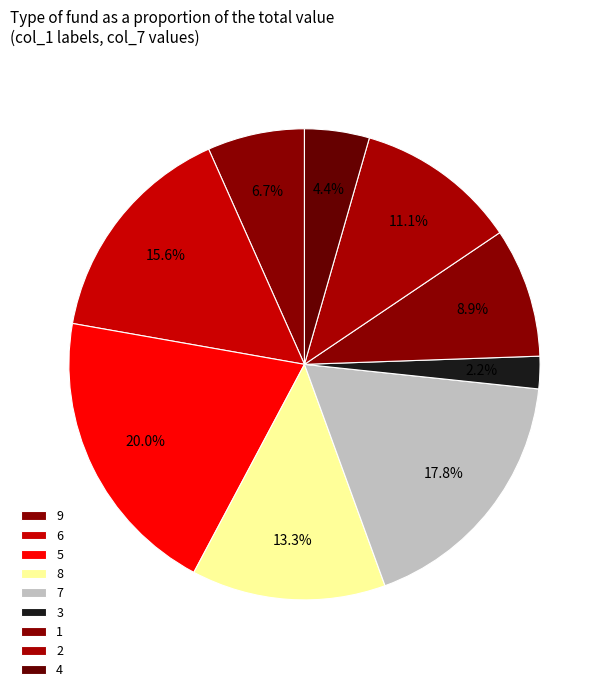

Is there any slice that represents more than half of the pie?

No